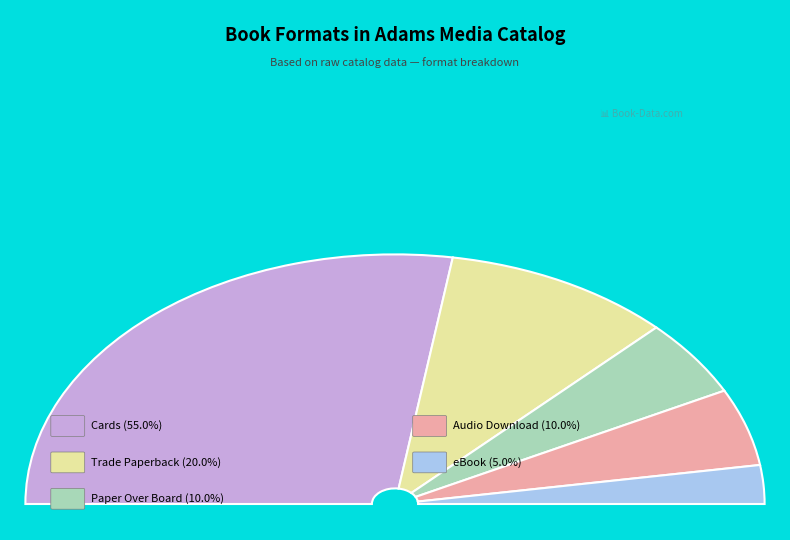

To the nearest percent, what portion does eBook represent?

5%